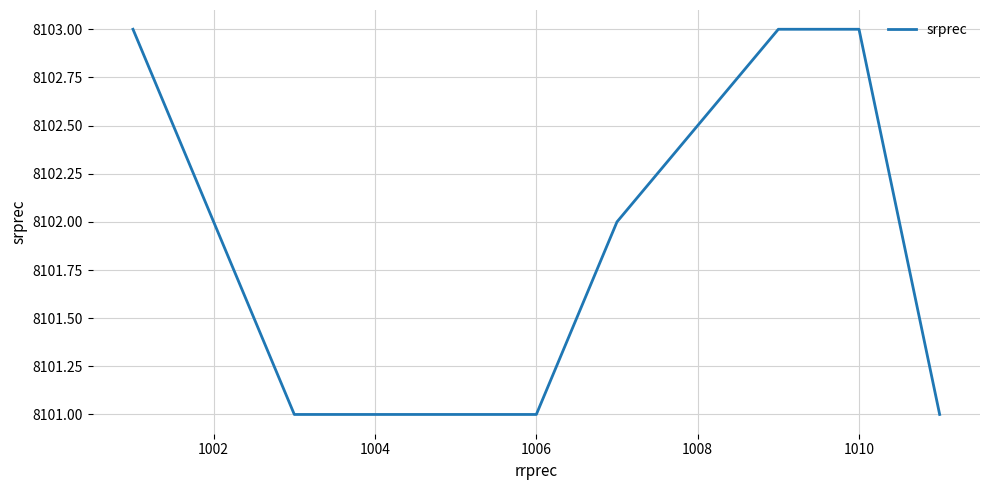

What is the greatest value displayed?

8103